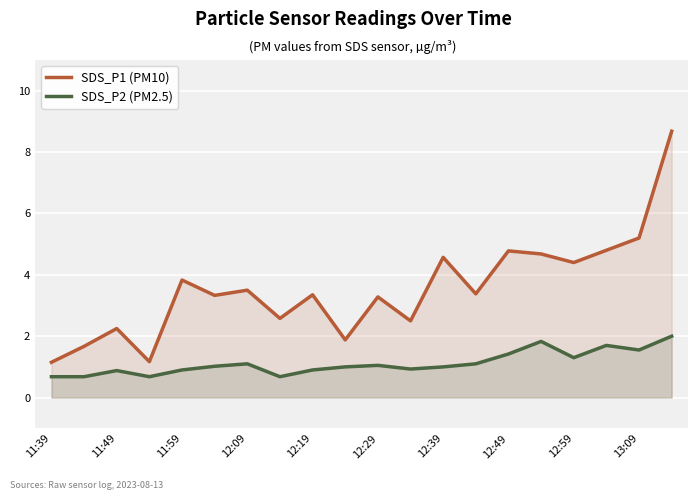

What is the difference between the SDS_P1 (PM10) values at 12:49 and 12:29?

1.5